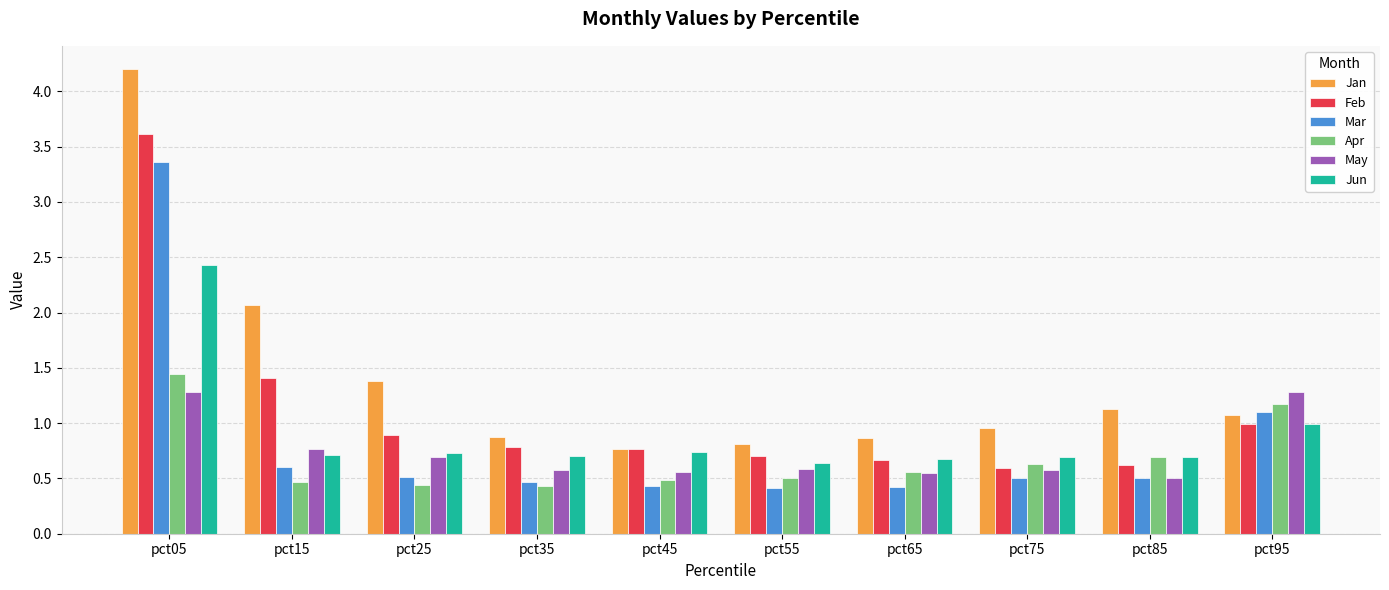

What is the difference between the Jun values at pct25 and pct65?

0.1